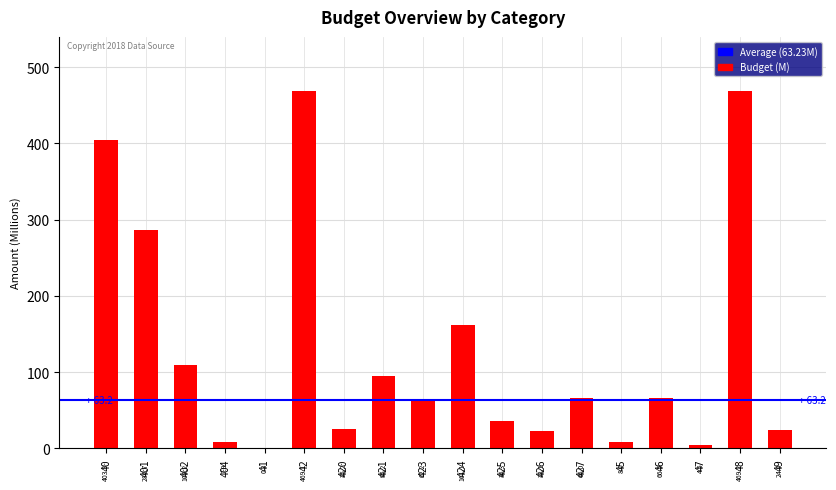

How many data points does each series have?

18